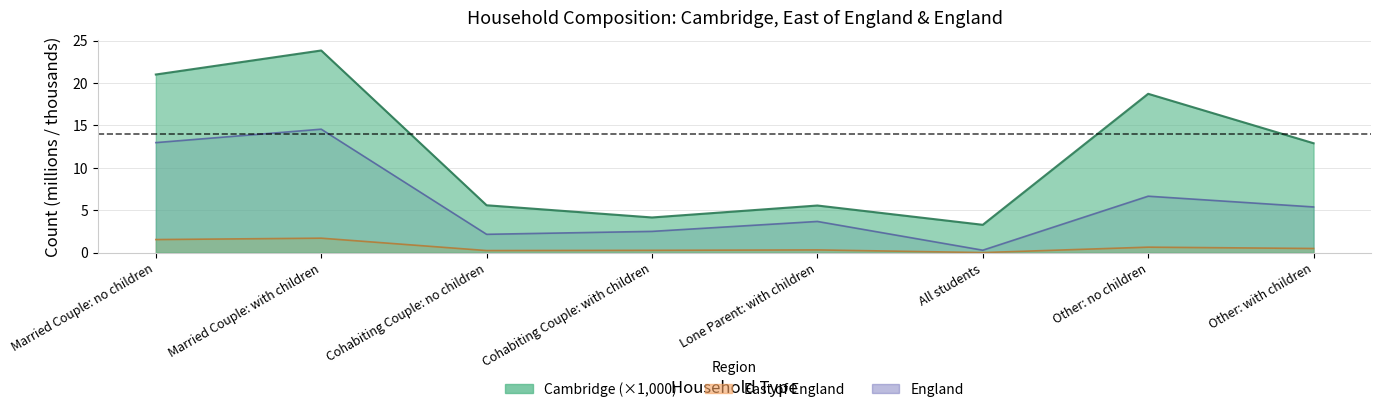

Rank the categories by England value from lowest to highest.

All students, Cohabiting Couple: no children, Cohabiting Couple: with children, Lone Parent: with children, Other: with children, Other: no children, Married Couple: no children, Married Couple: with children